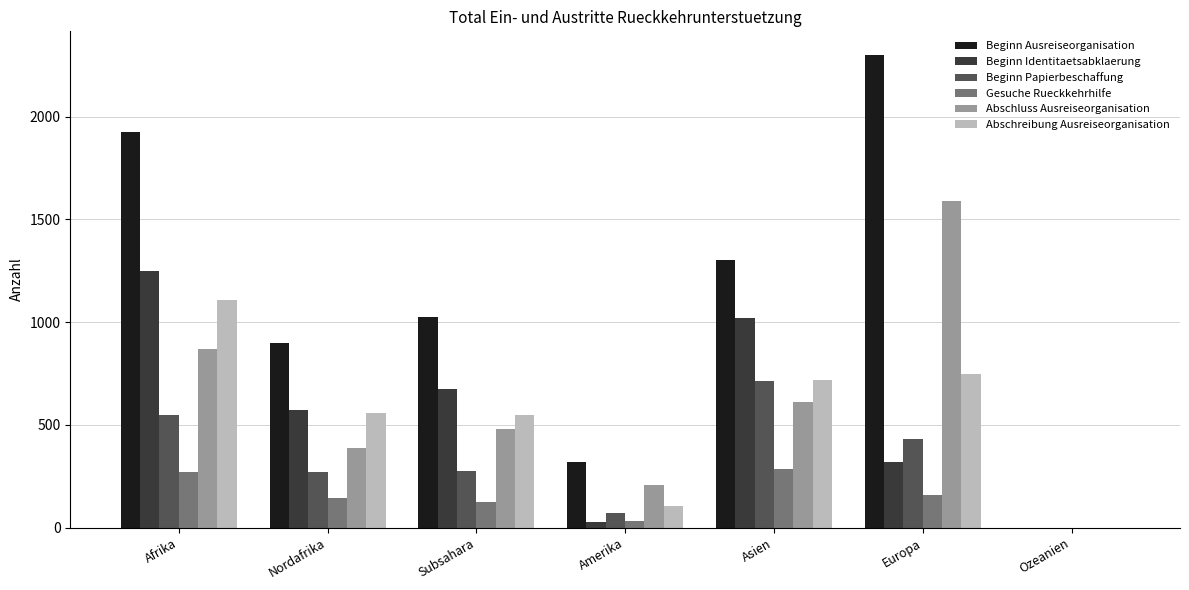

Which series has the largest total across all categories?

Beginn Ausreiseorganisation